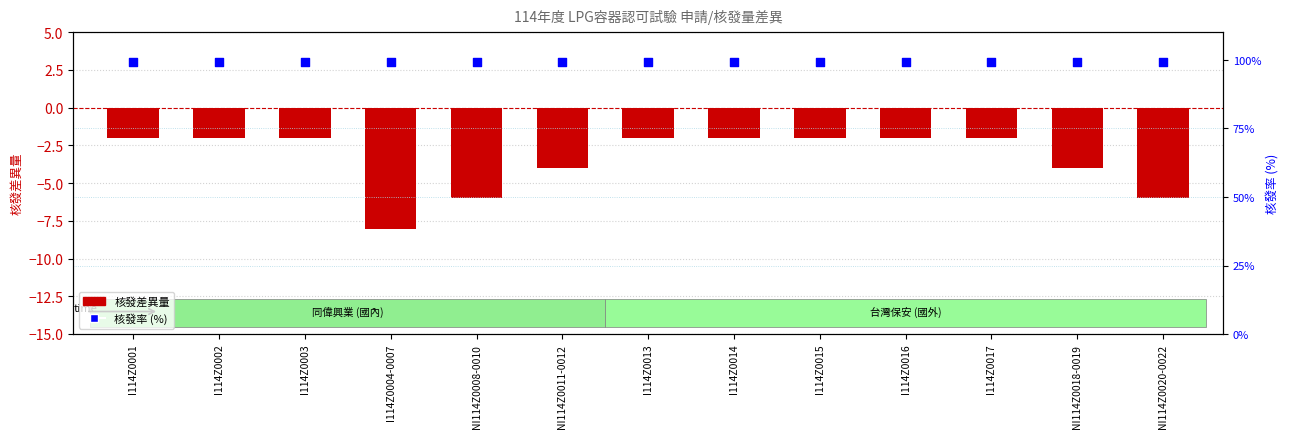

Which series has the largest total across all categories?

核發率 (%)